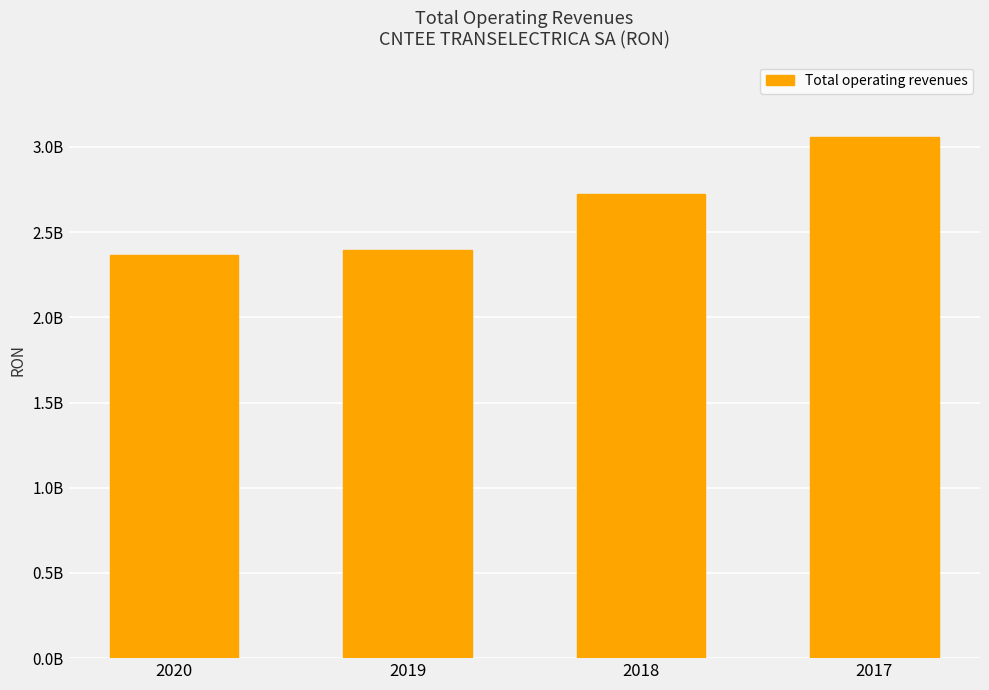

What is the average value?

2636903983